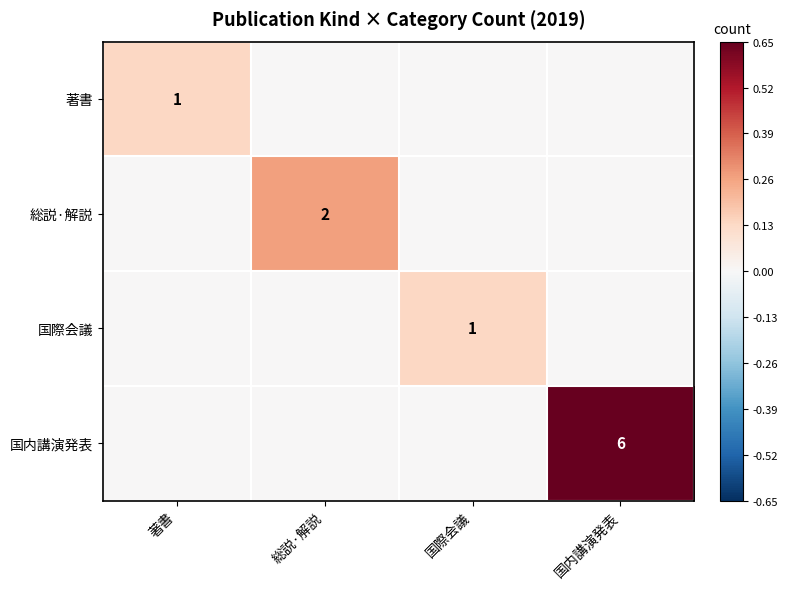

The value of 国際会議 at 国際会議 is 1. True or false?

True